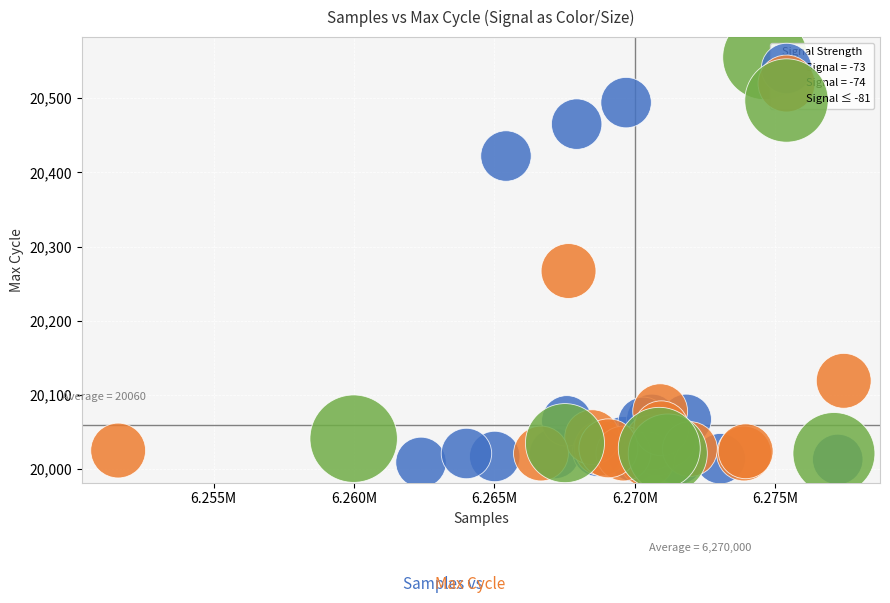

Which series has the widest spread of Y values?

Signal ≤ -81